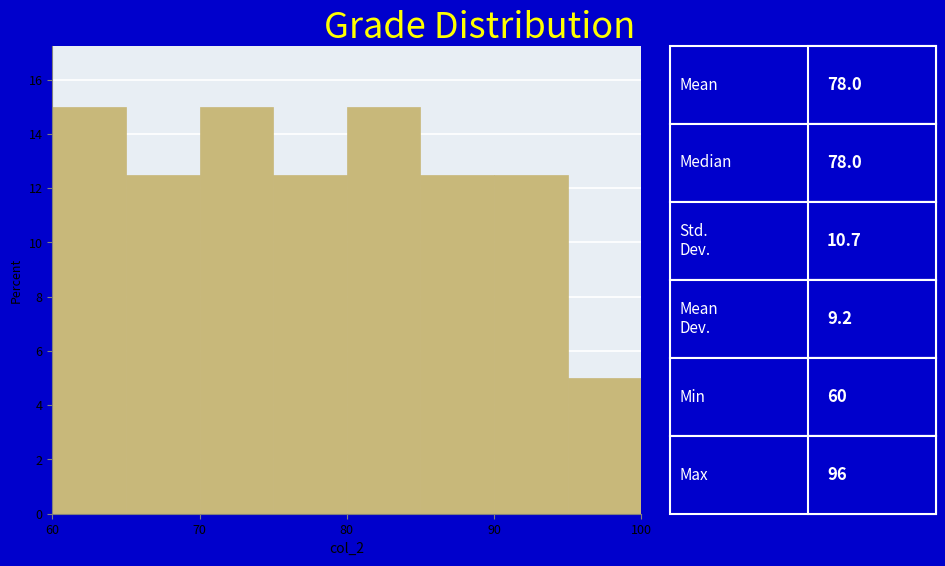

What is the height of the bar covering 65 to 70 on the x-axis? The values are not printed on the chart, so give them approximately, as read against the axis.

12.6